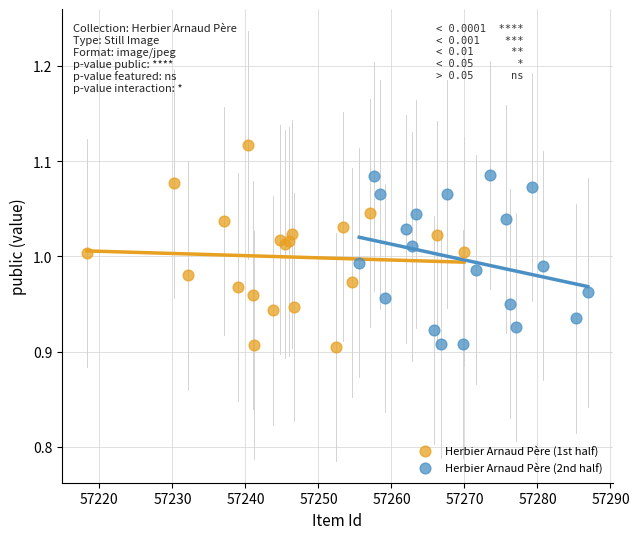

Which series reaches the maximum Y coordinate?

Herbier Arnaud Père (1st half)